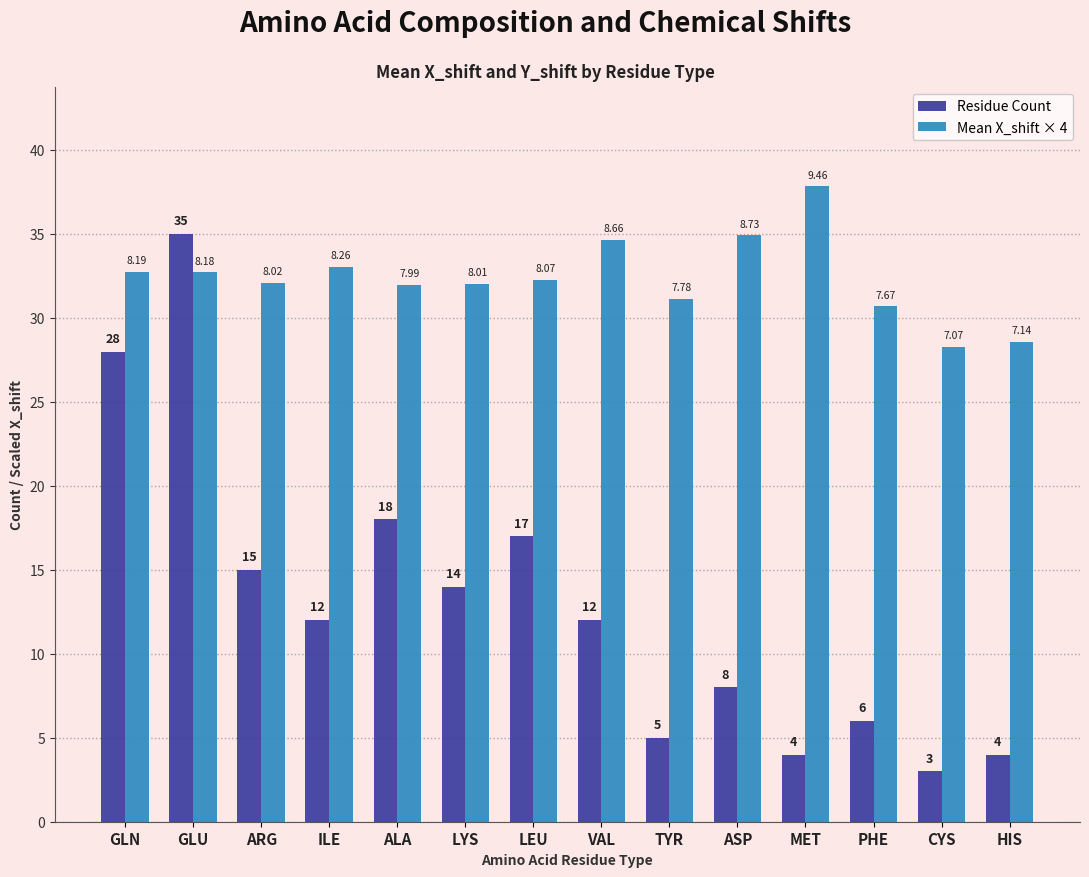

How many groups of bars are there?

14